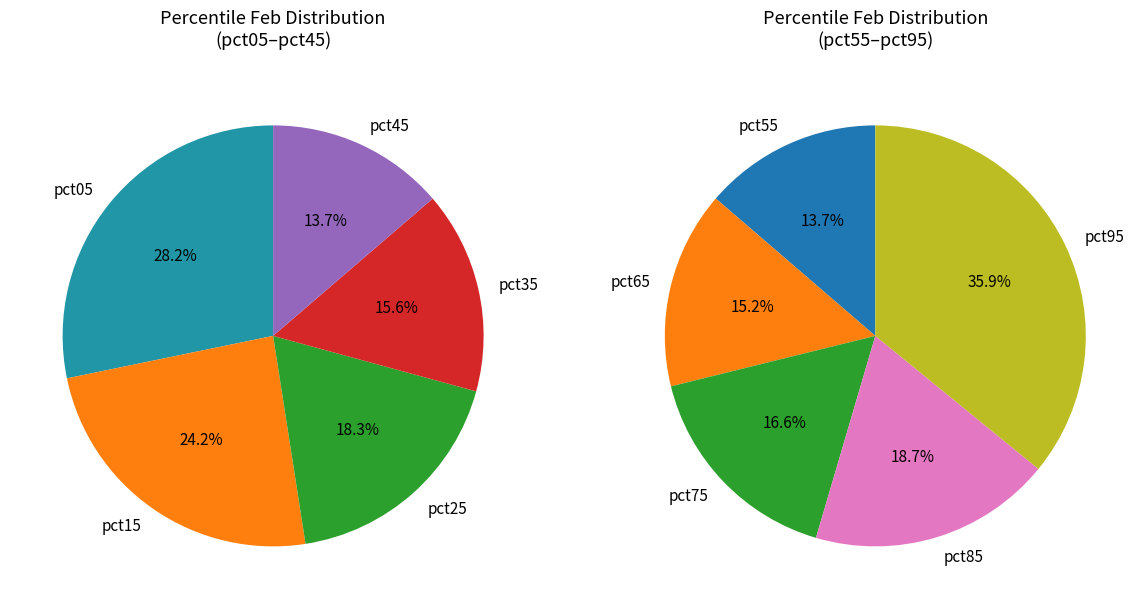

What is the change in value from pct25 to pct35?

-0.1